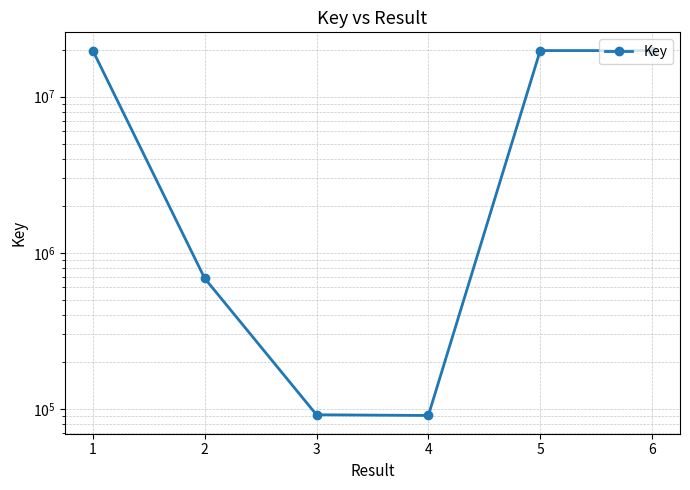

True or false: the data shows 32687421 at 6.

False